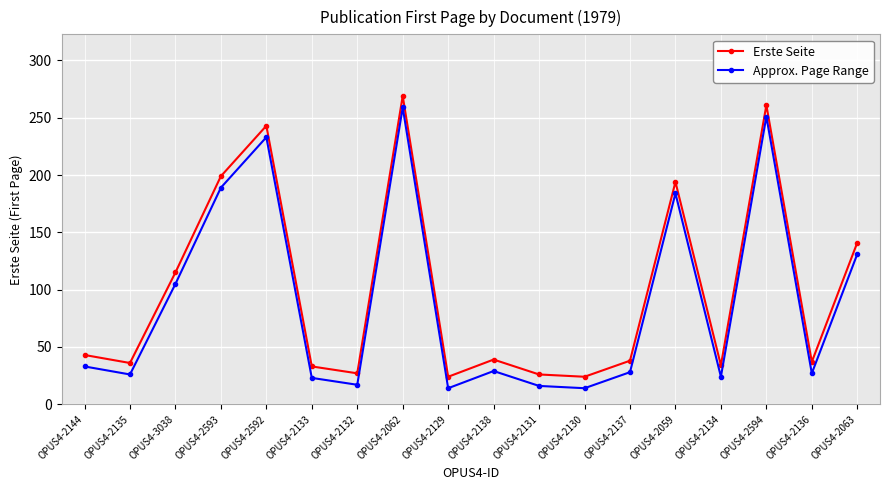

How many lines are shown in the chart?

2